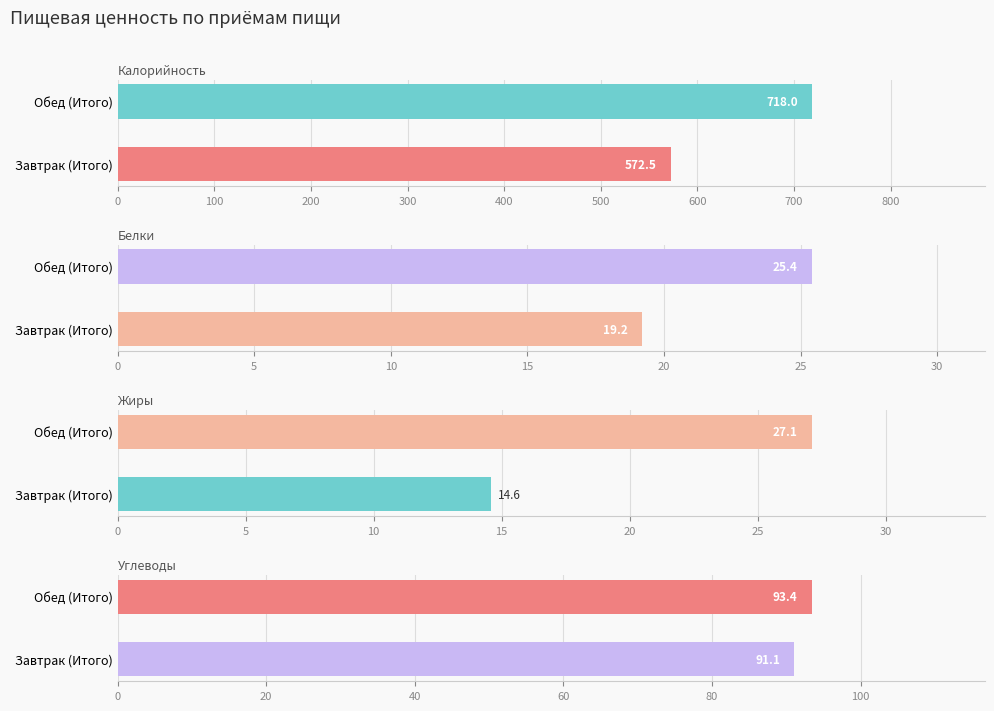

Which series has the largest range (max minus min)?

Калорийность